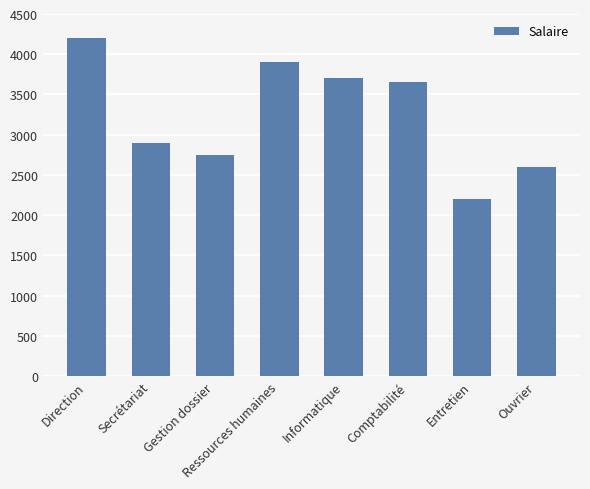

List the labels in order of value, smallest first.

Entretien, Ouvrier, Gestion dossier, Secrétariat, Comptabilité, Informatique, Ressources humaines, Direction